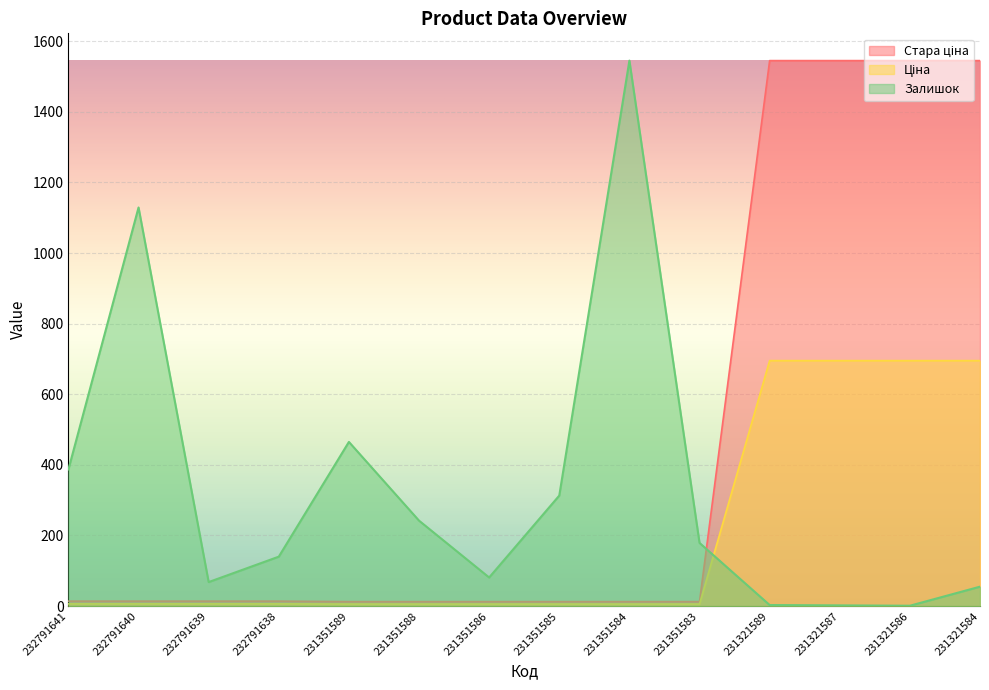

True or false: Ціна and Стара ціна intersect in this chart.

False